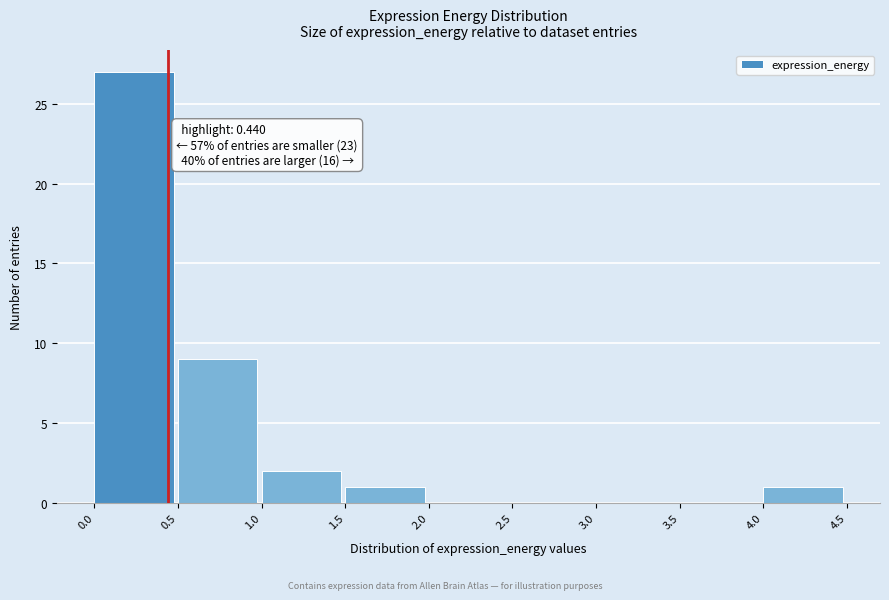

Over which range of the x-axis is the bar tallest?

0.0 to 0.5